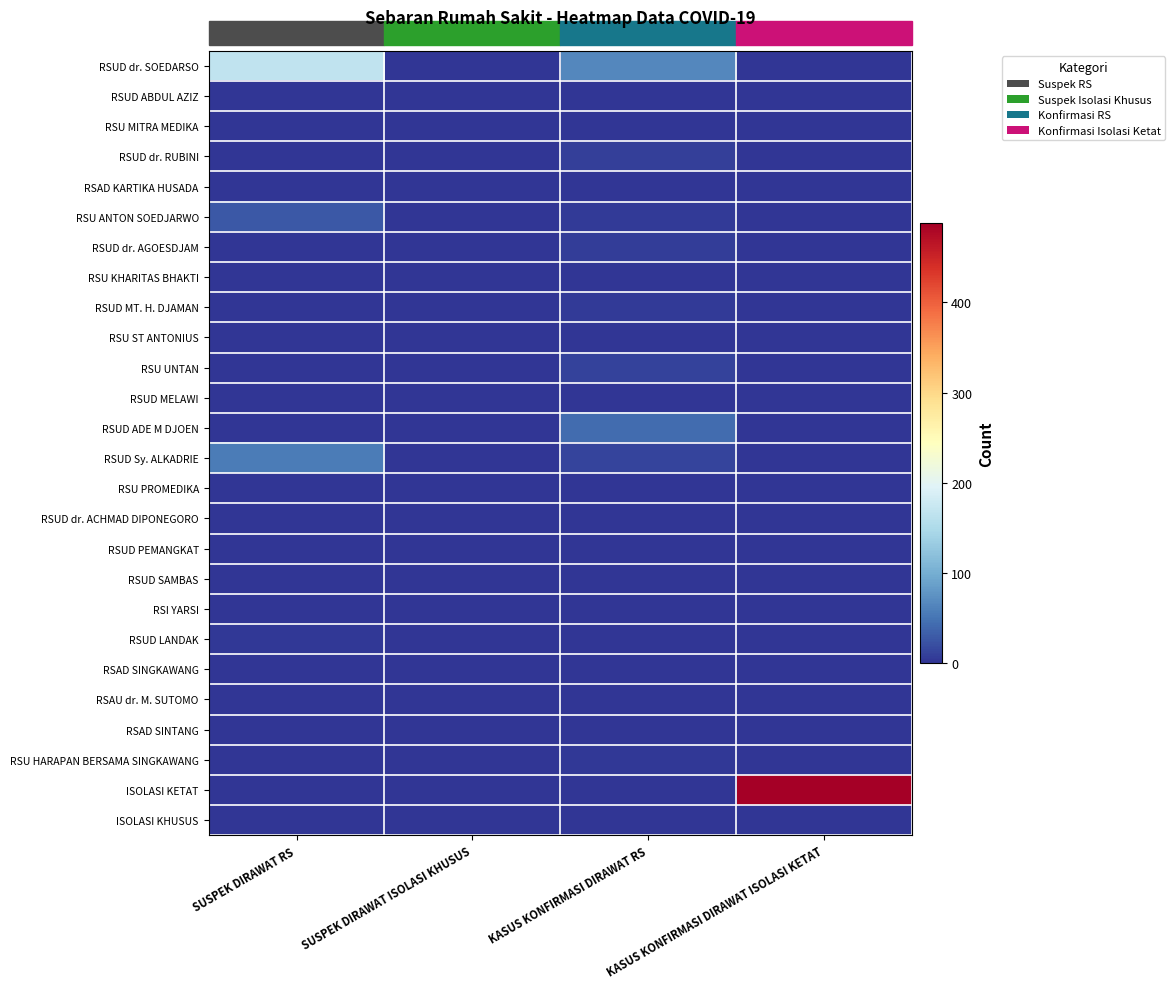

At which category does the chart reach its peak across all series?

KASUS KONFIRMASI DIRAWAT ISOLASI KETAT